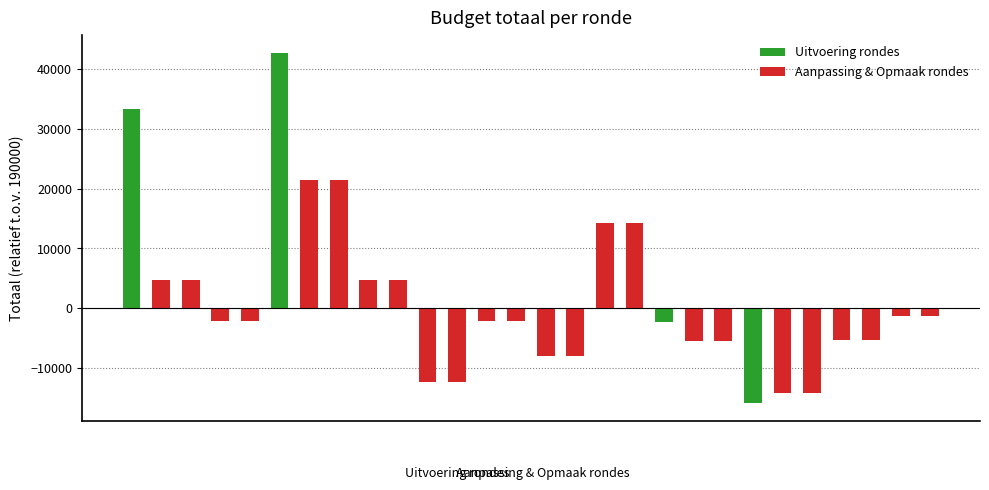

True or false: the data shows 184691 at 2020 Opmaak - ontwerp.

True